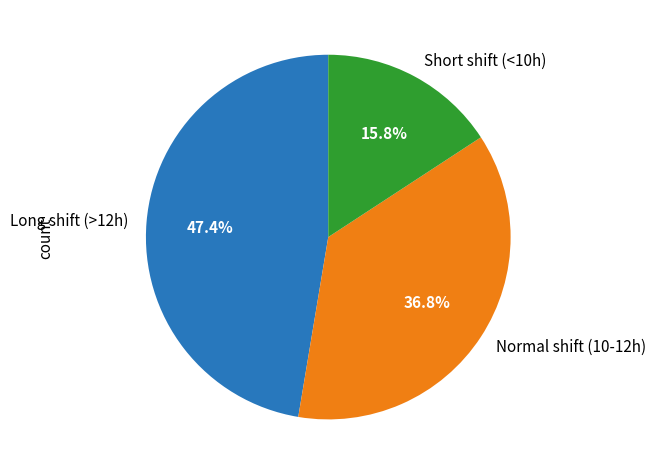

How many slices are in this pie chart?

3